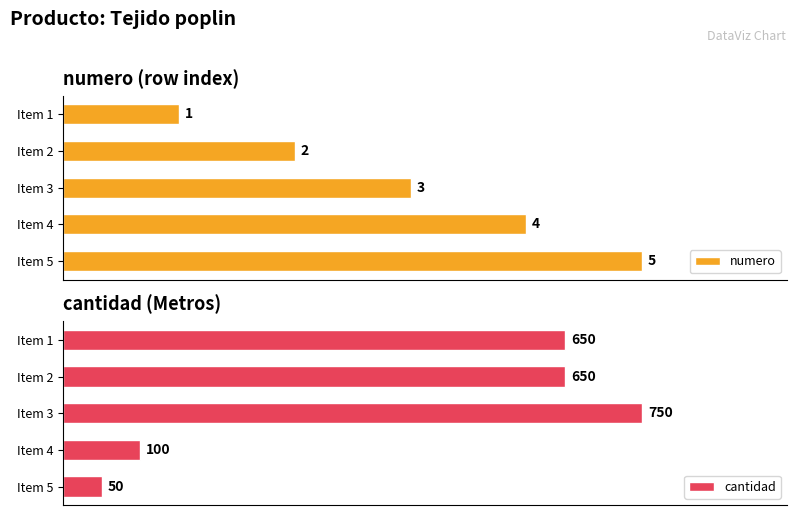

List the series in order of their peak value, highest first.

cantidad, numero